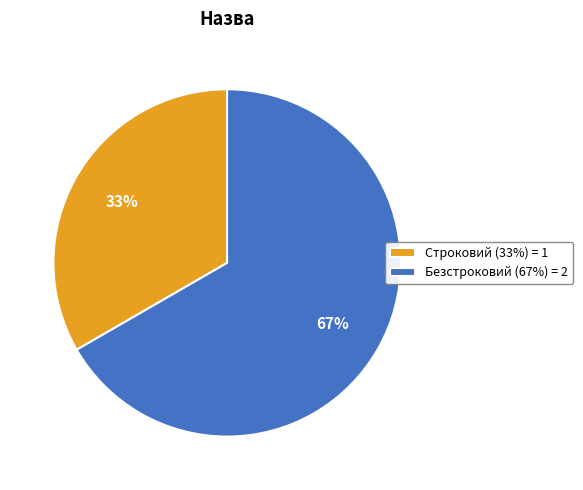

Combined, do Безстроковий (67%) = 2 and Строковий (33%) = 1 account for over 50%?

Yes